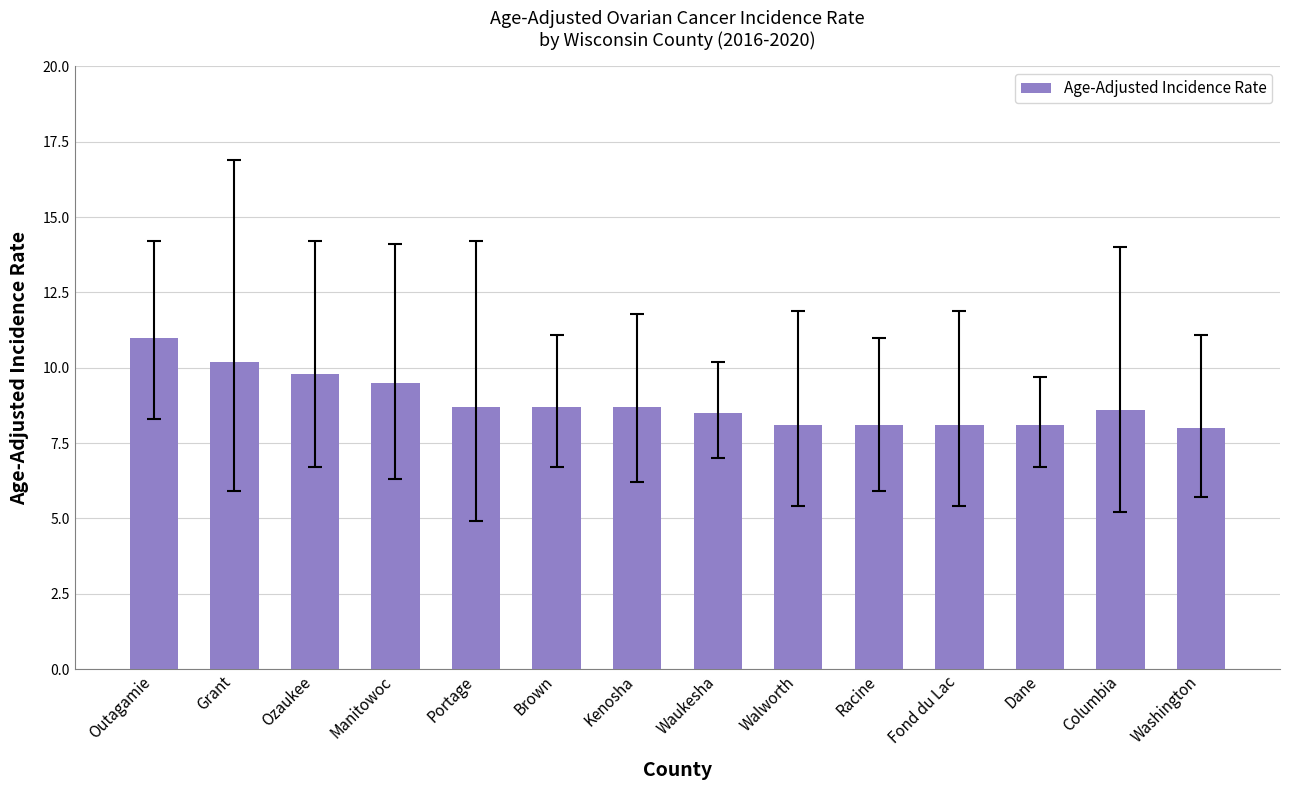

Reading right to left, extract all data points from this chart.

Washington=8.0	Columbia=8.6	Dane=8.1	Fond du Lac=8.1	Racine=8.1	Walworth=8.1	Waukesha=8.5	Kenosha=8.7	Brown=8.7	Portage=8.7	Manitowoc=9.5	Ozaukee=9.8	Grant=10.2	Outagamie=11.0